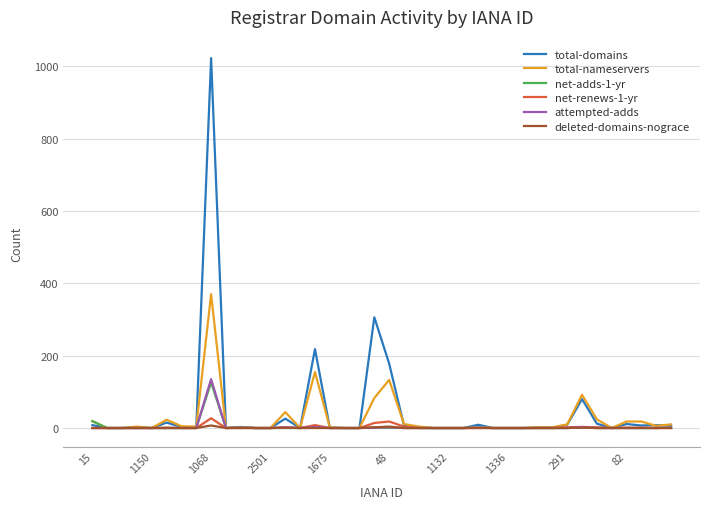

What is the greatest value displayed?

1022